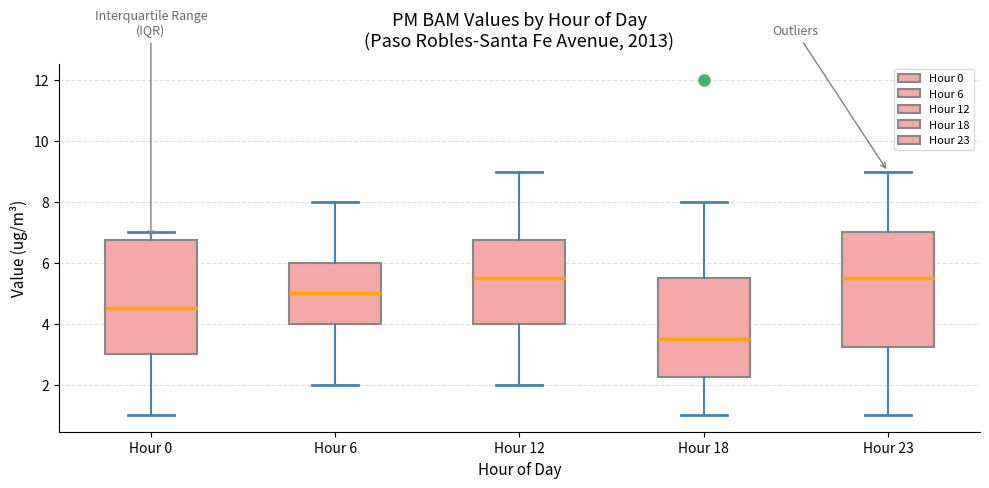

Which box's median line is the lowest?

Hour 18